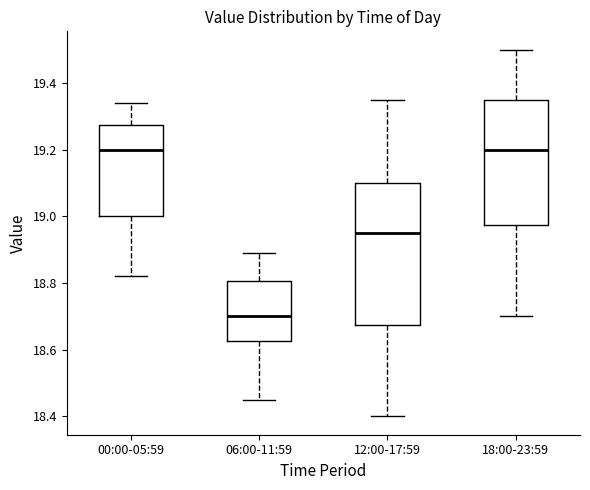

Where does the lower whisker of the box for 06:00-11:59 end on the y-axis? The values are not printed on the chart, so give them approximately, as read against the axis.

18.46